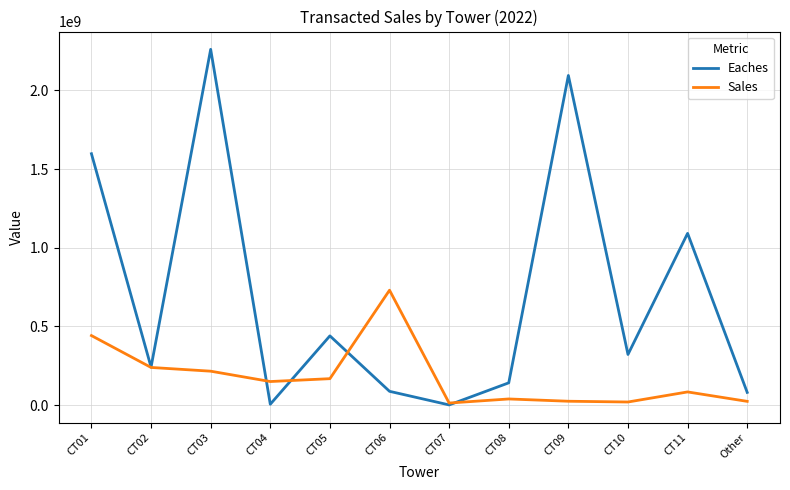

At which label does Eaches reach its peak?

CT03